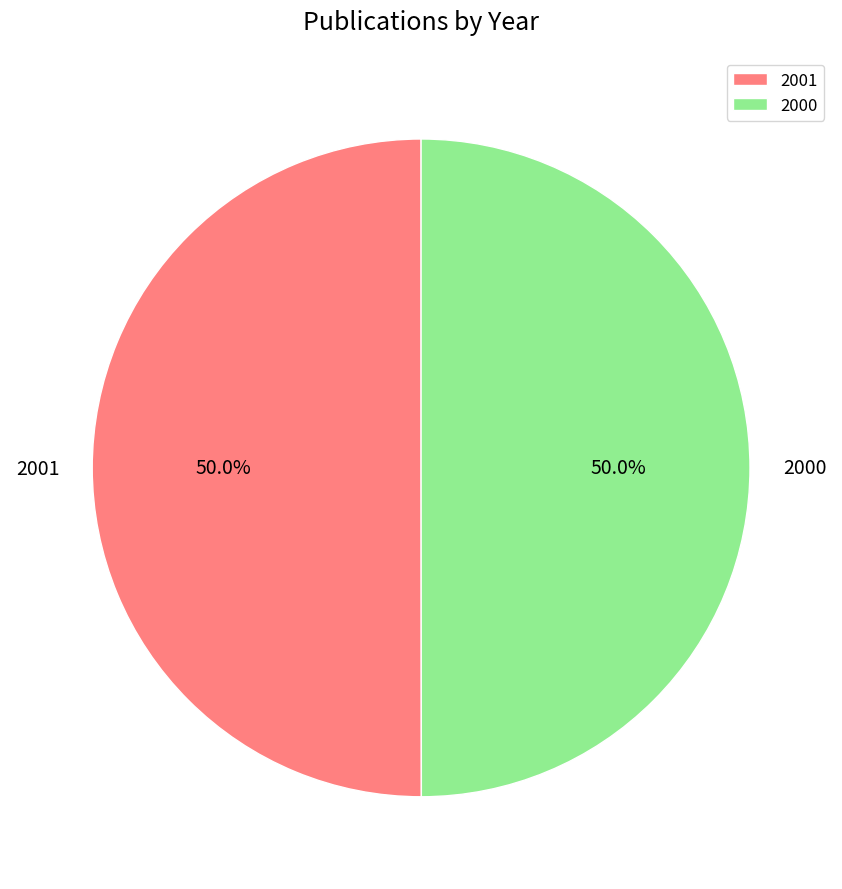

What portion of the pie excludes 2000?

50.0%